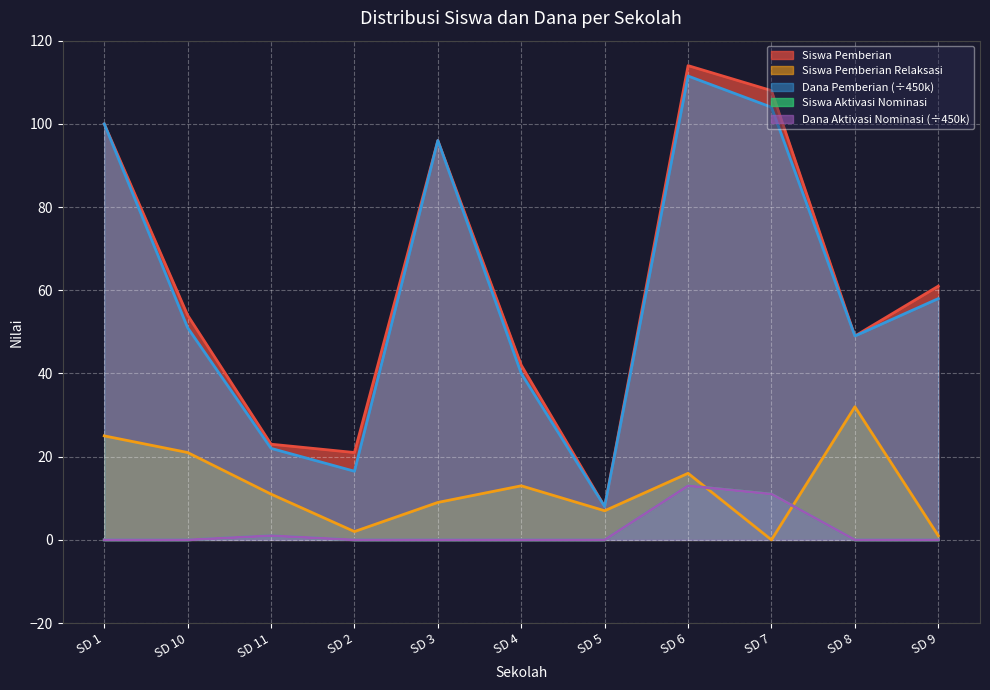

At which label does Siswa Pemberian Relaksasi reach its peak?

SD 8